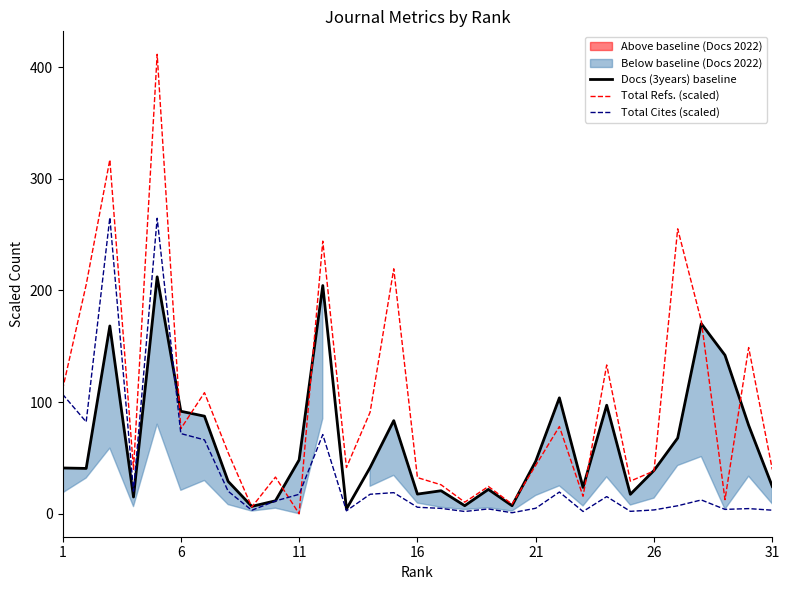

What value does the Docs (3years) baseline series have at 6?

91.8